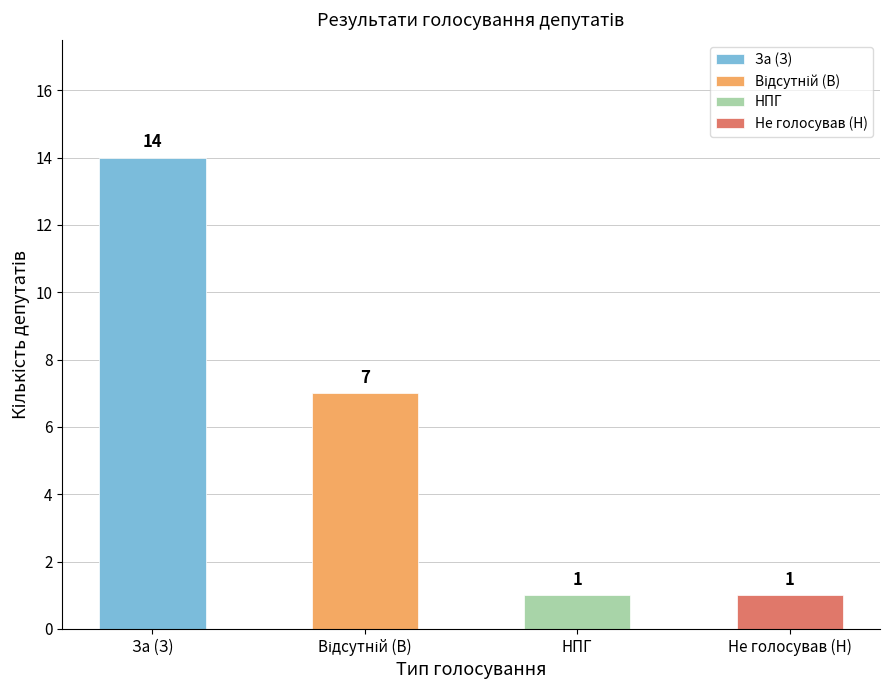

What is the maximum value shown in the chart?

14